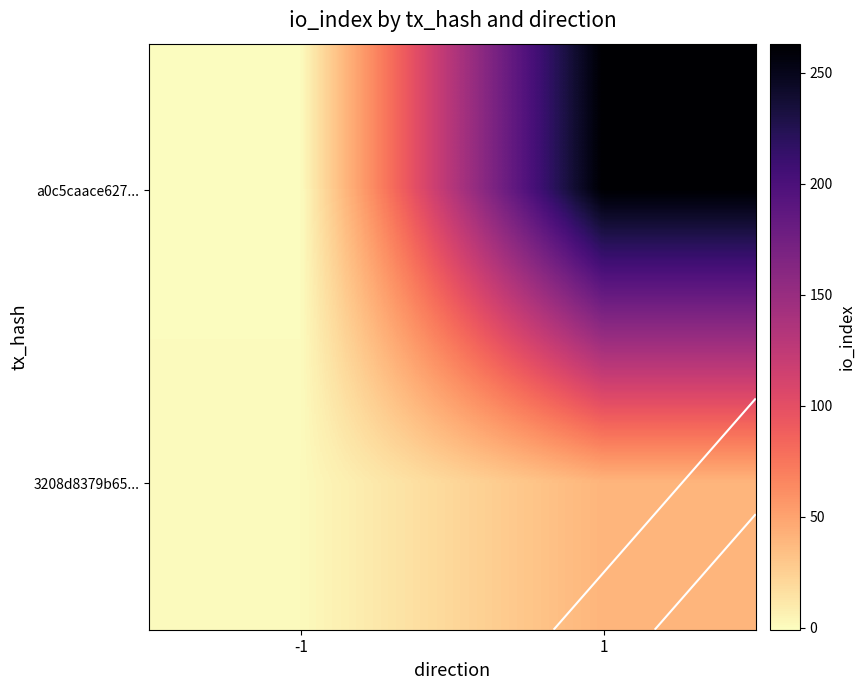

What is the average value of the a0c5caace627... series?

131